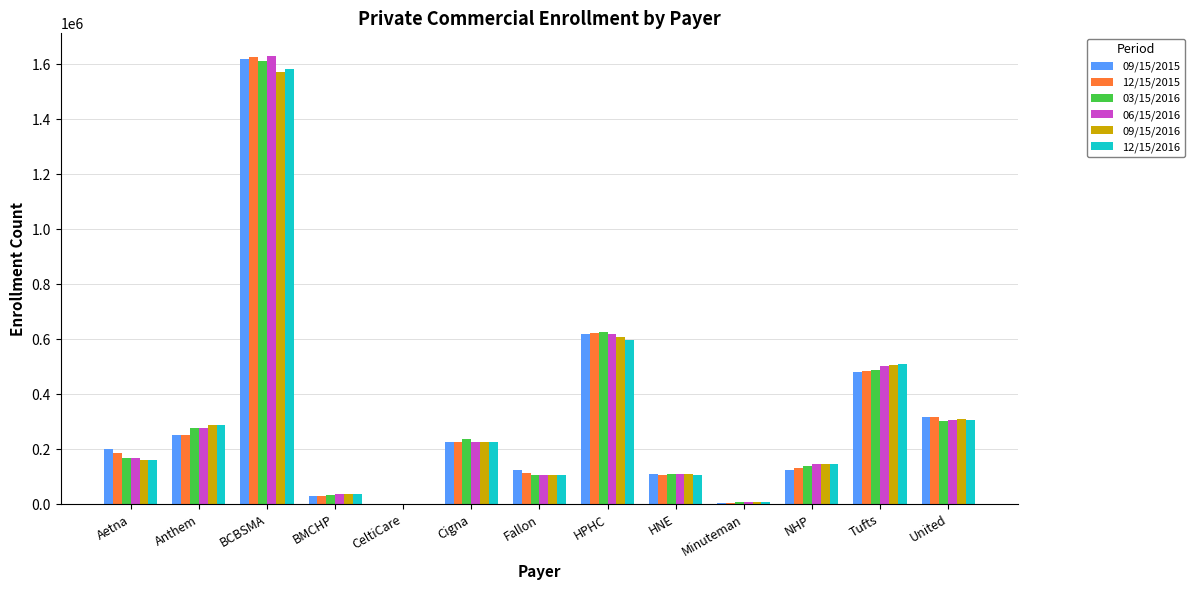

Which label corresponds to the largest value in the chart?

BCBSMA